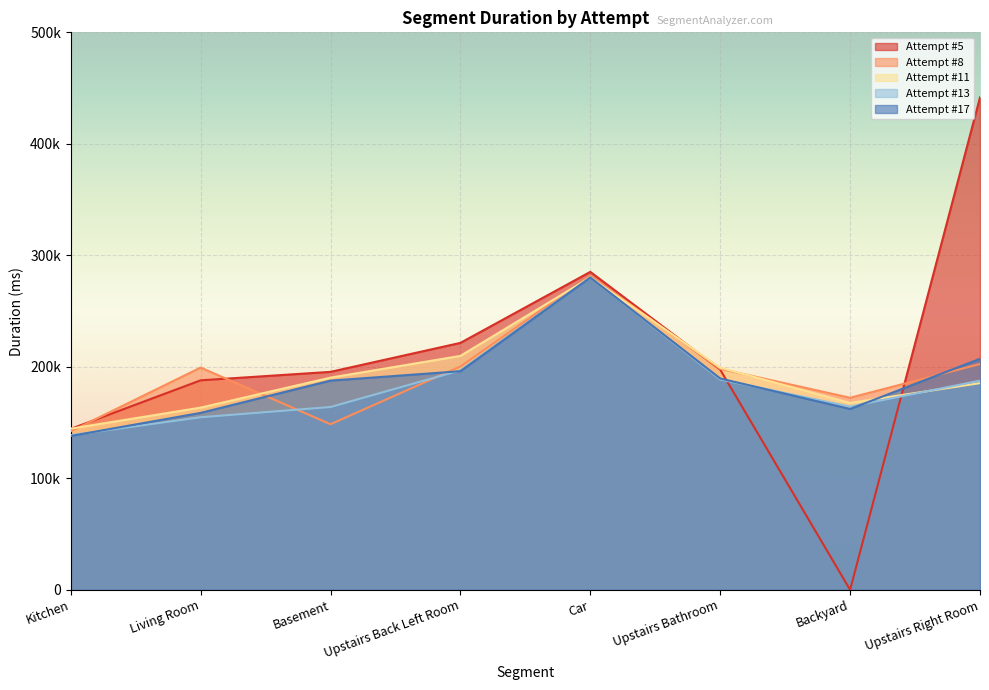

How many times do Attempt #17 and Attempt #8 cross each other?

3